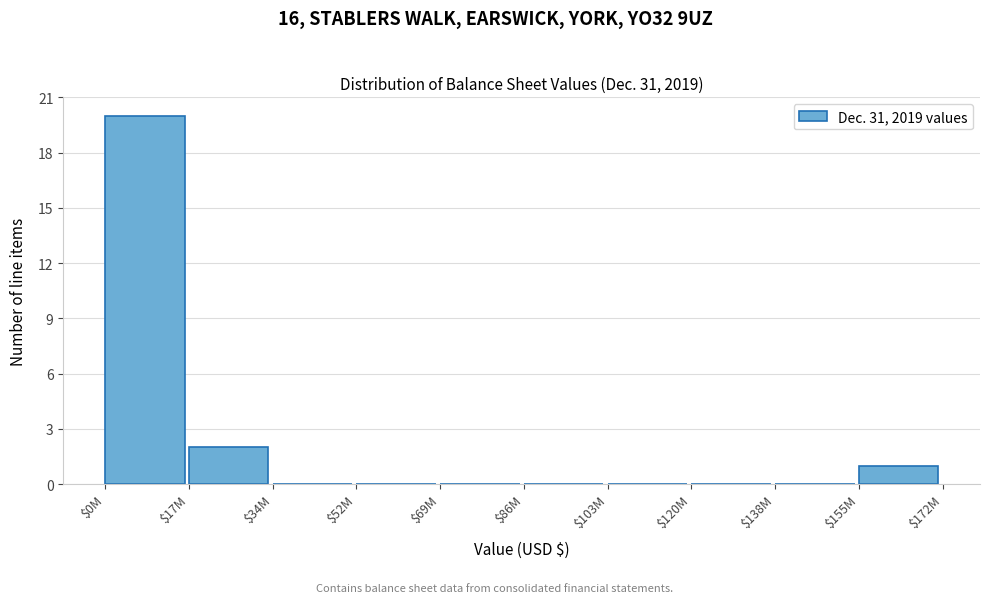

Where is the data nearest to the value 10?

$17M